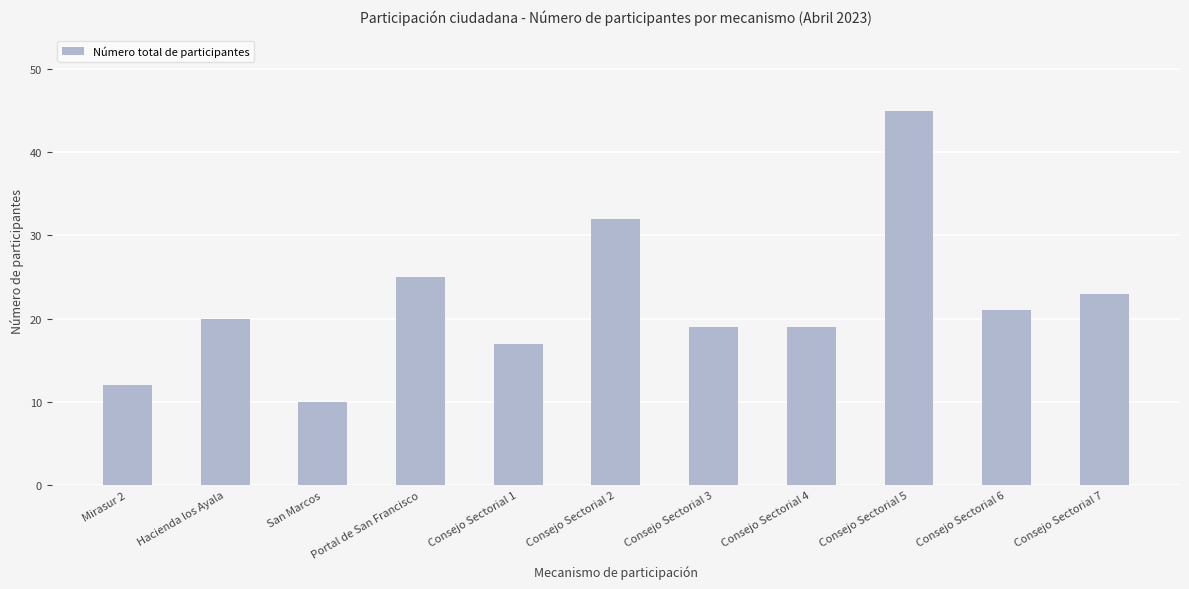

What is the average value?

22